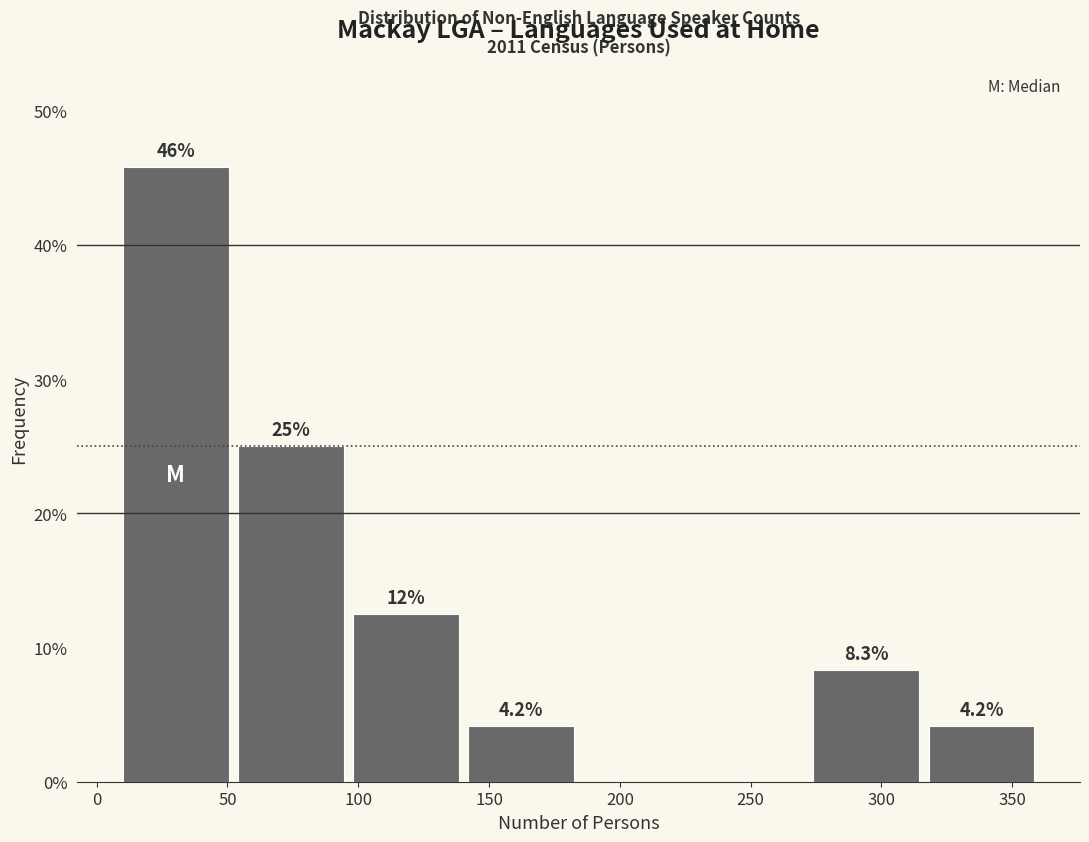

Over which range of the x-axis is the bar tallest?

10 to 54